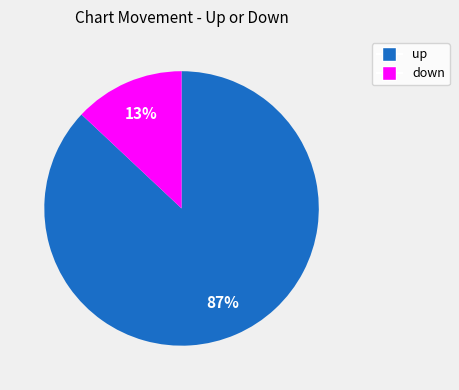

Which slice represents more than half of the pie?

up